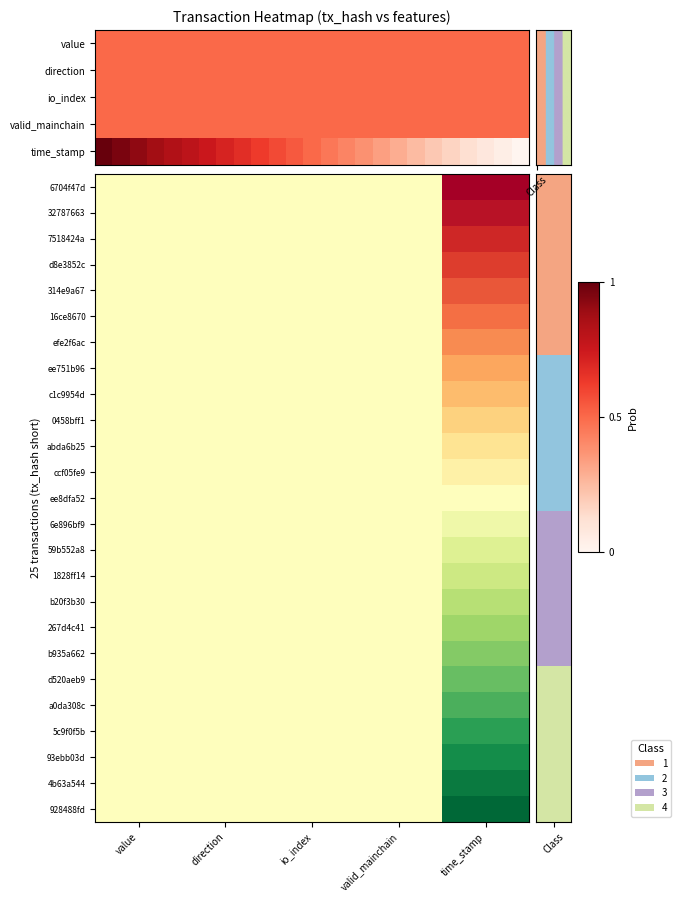

Rank the categories by 7518424a value from highest to lowest.

time_stamp, value, direction, io_index, valid_mainchain